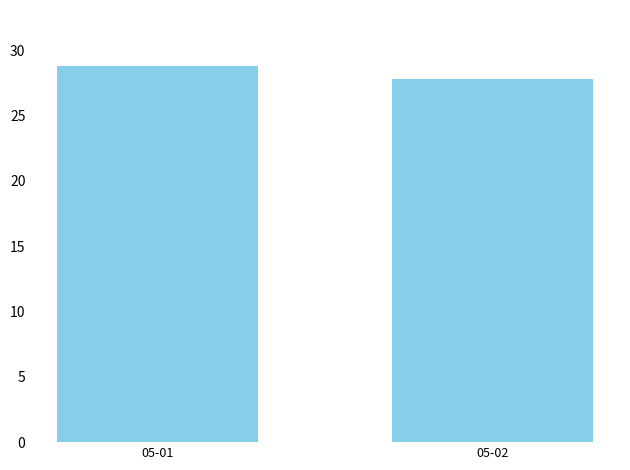

Are the bars horizontal?

No